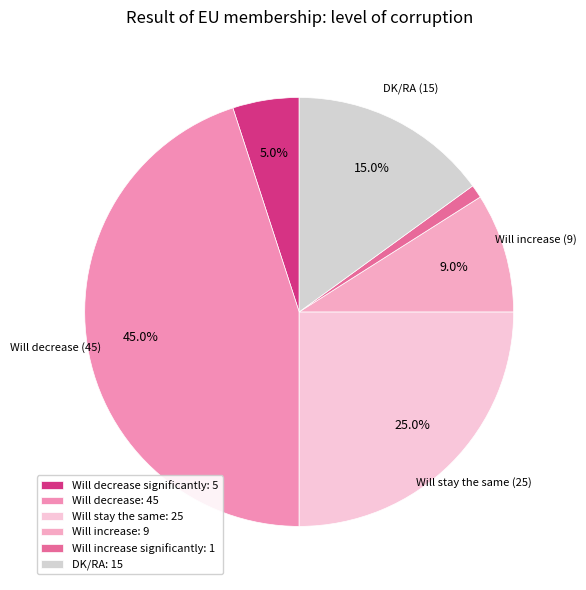

To the nearest percent, what is the difference between the largest and smallest slice percentages?

44%